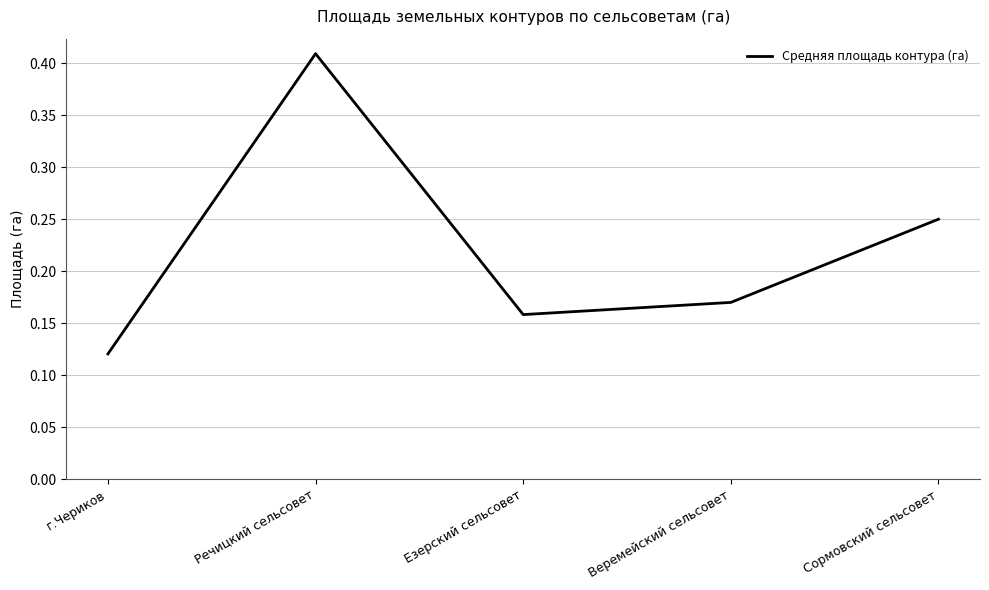

Rank the categories by value from lowest to highest.

г.Чериков, Езерский сельсовет, Веремейский сельсовет, Сормовский сельсовет, Речицкий сельсовет